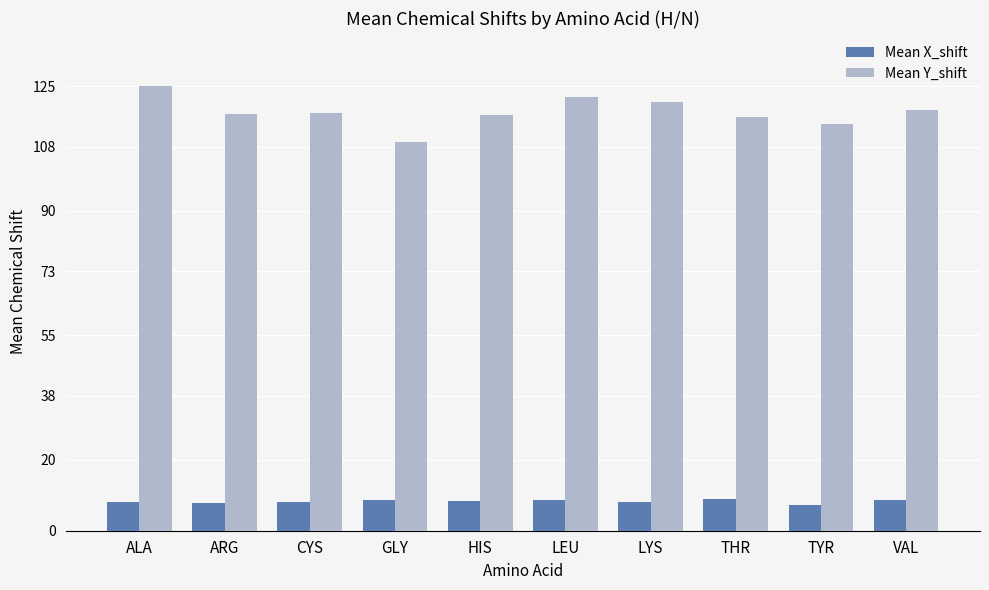

Rank the series at GLY from lowest to highest value.

Mean X_shift, Mean Y_shift